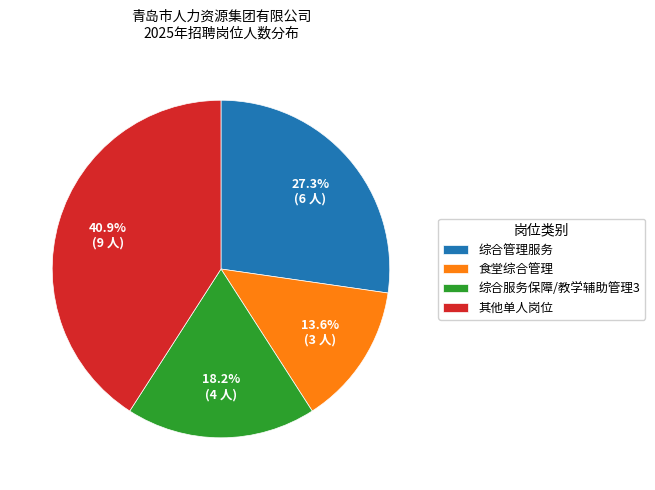

Rank the categories by value from lowest to highest.

食堂综合管理, 综合服务保障/教学辅助管理3, 综合管理服务, 其他单人岗位